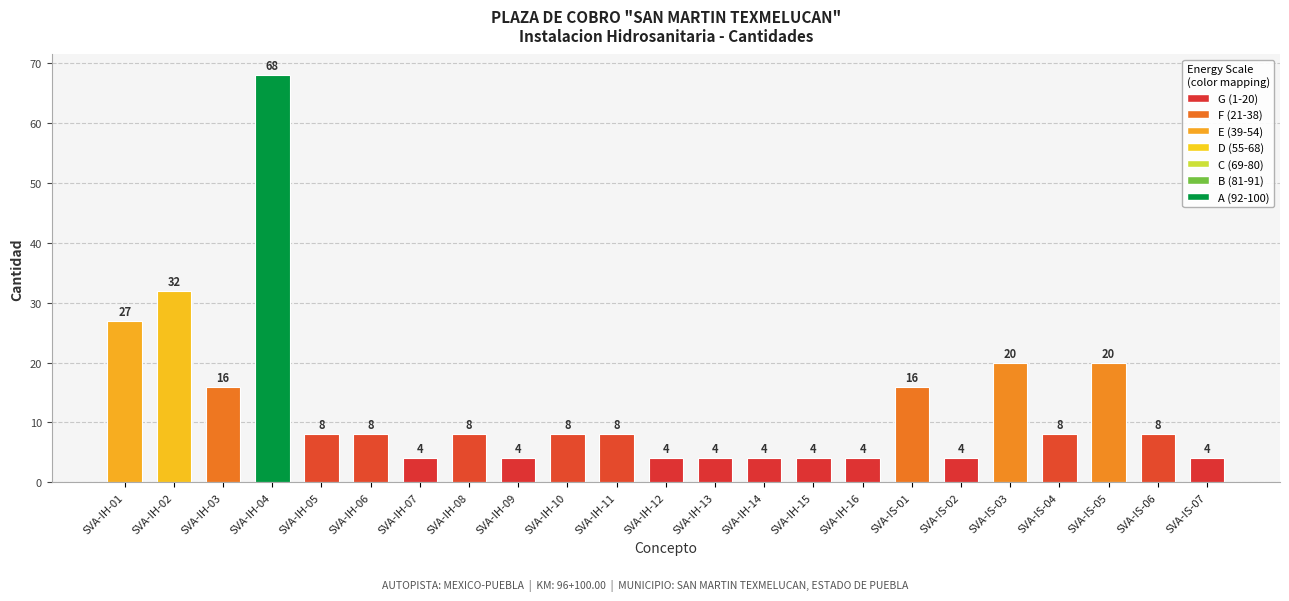

True or false: the data shows 8 at SVA-IH-08.

True